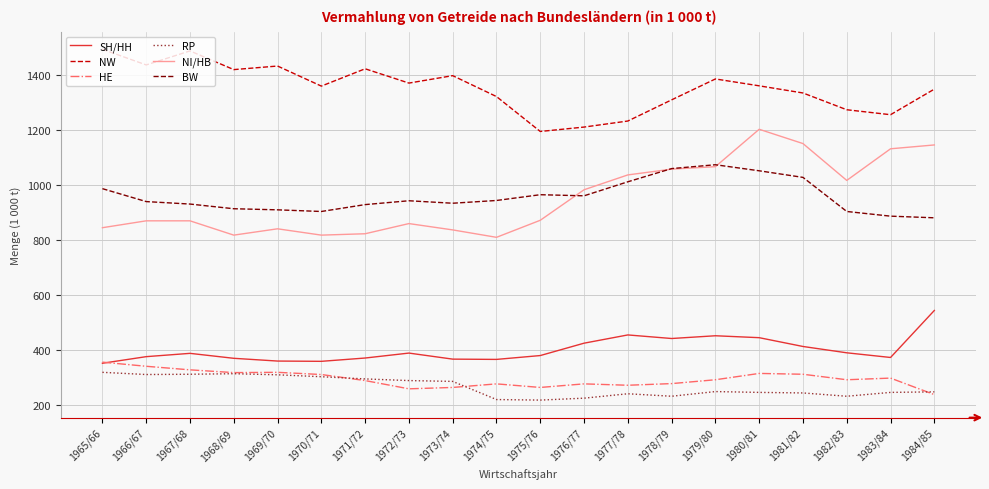

True or false: NW and RP cross at least once.

False